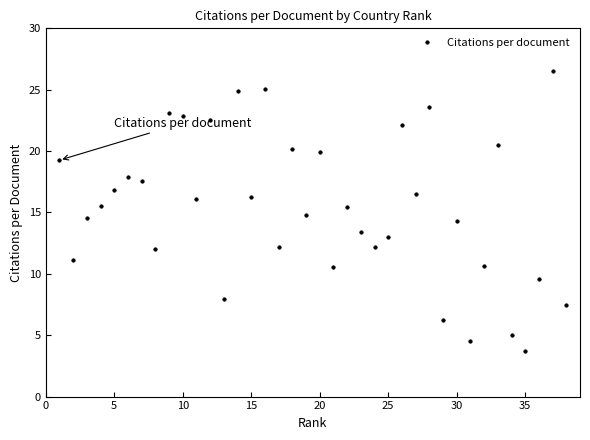

What is the maximum value shown in the chart?

26.5